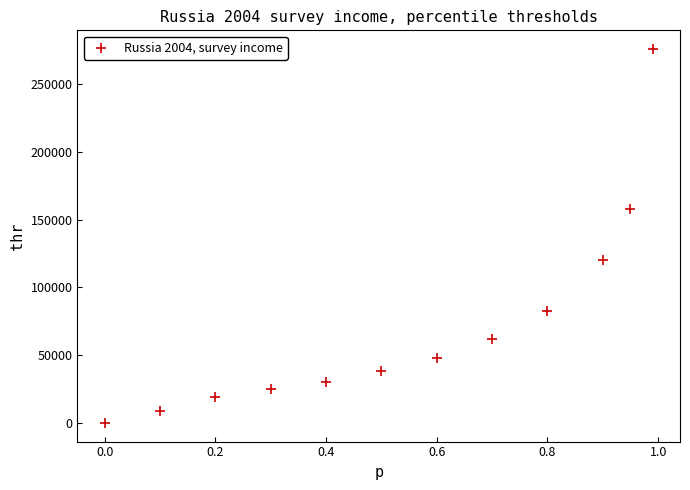

What is the average Y value?

72297